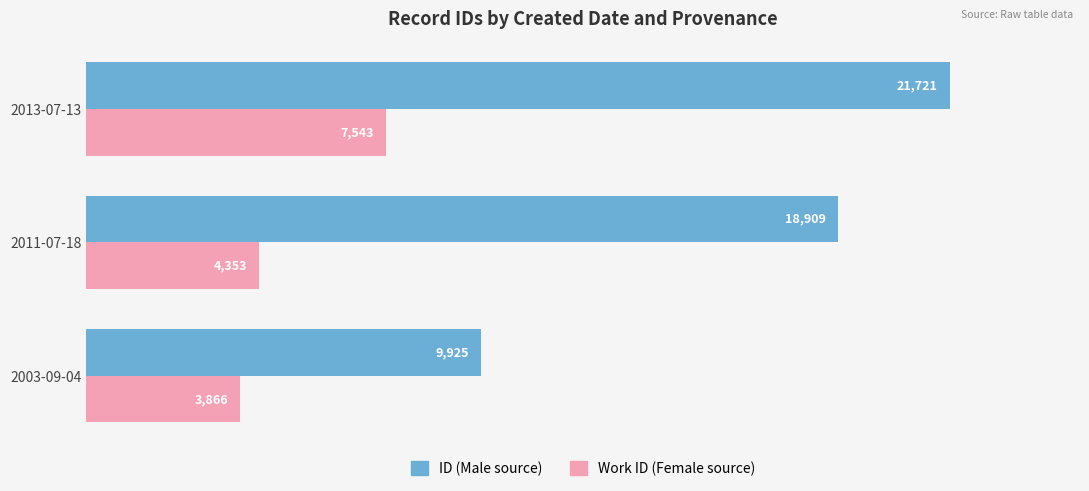

What is the difference between the highest and lowest values at 2011-07-18?

14556